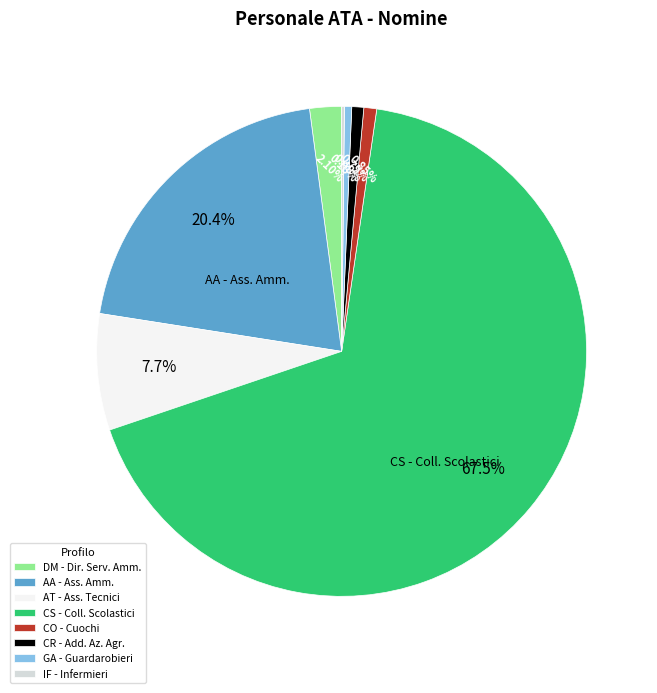

What is the ratio of the value at AT - Ass. Tecnici to the value at GA - Guardarobieri?

16.1